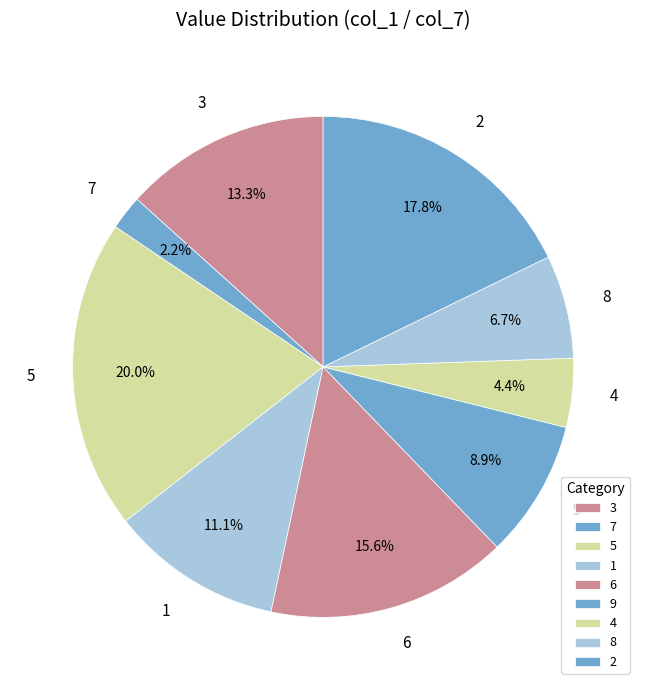

What is the total percentage of 2 and 4?

22.2%